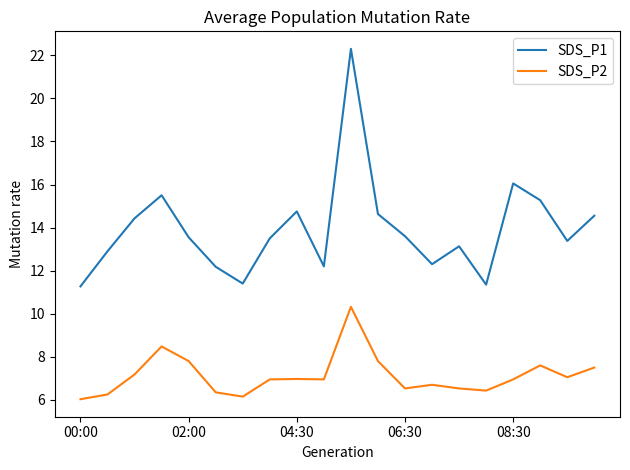

What is the minimum value shown in the chart?

6.0